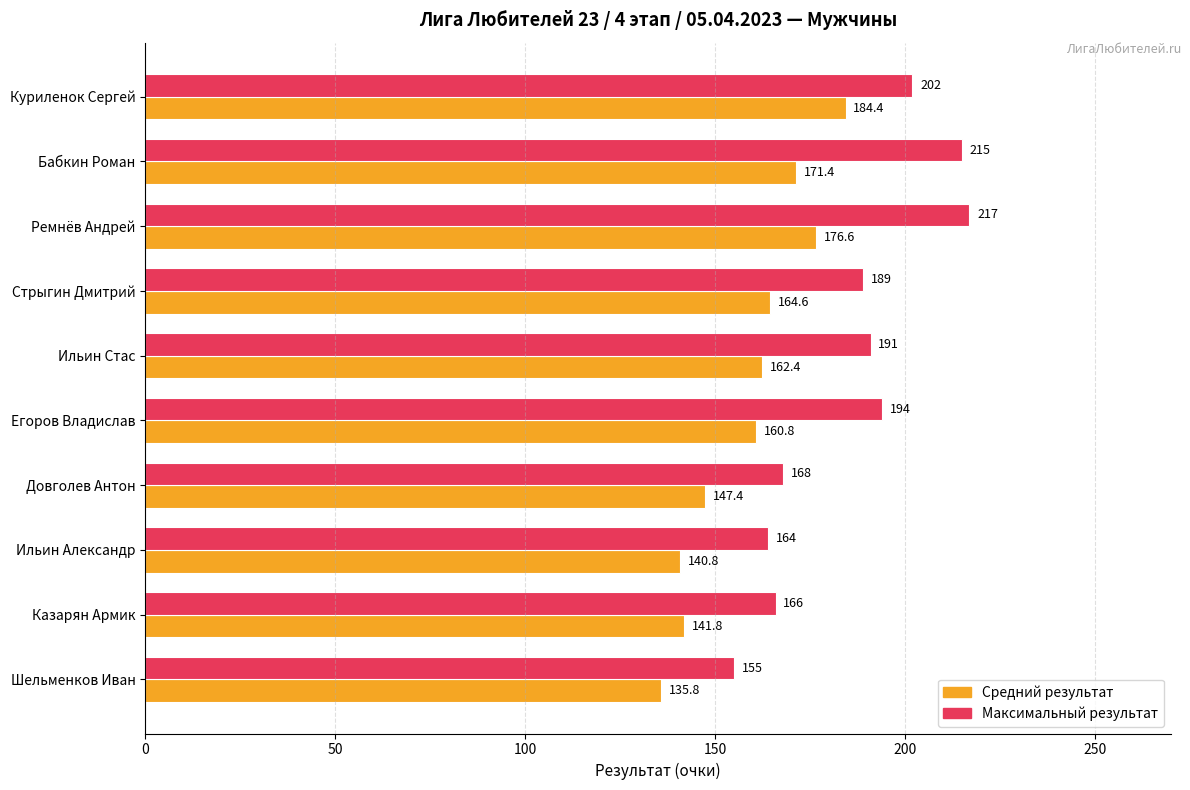

What is the sum of all Максимальный результат values?

1861.0